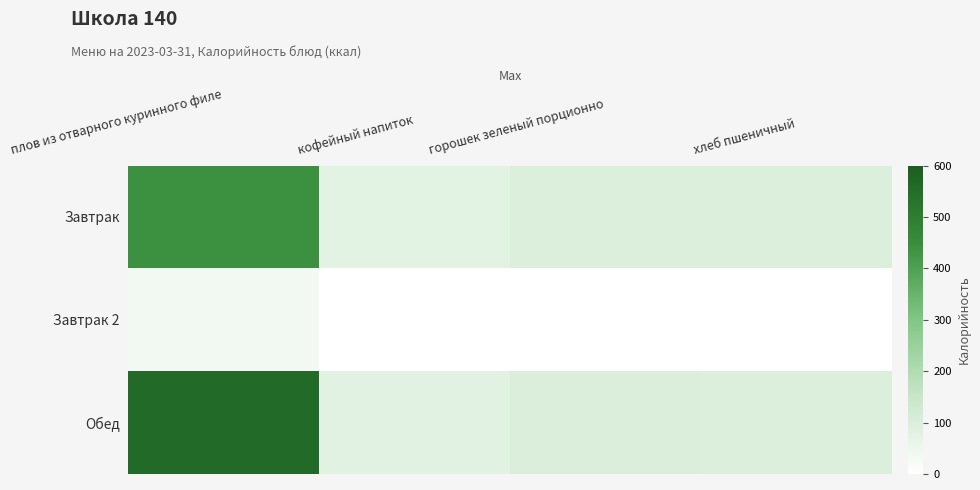

What is the difference between the highest and lowest values at хлеб пшеничный?

94